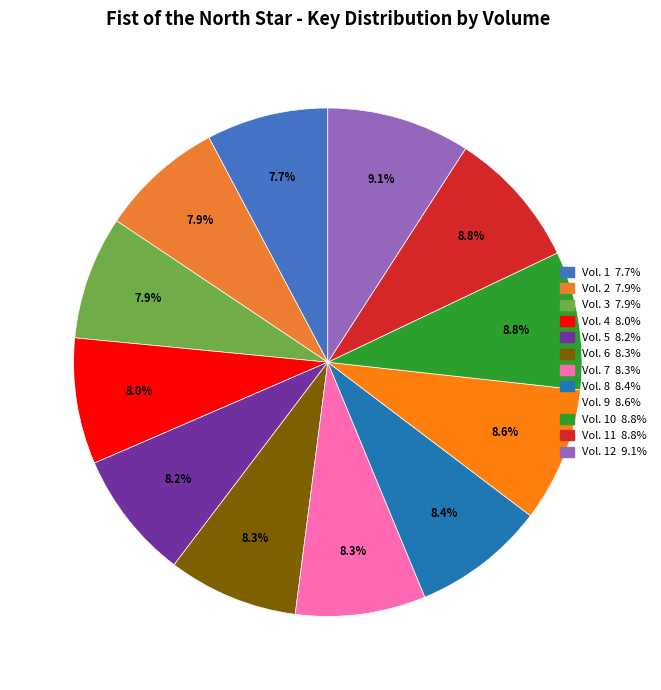

How many segments does this pie chart have?

12